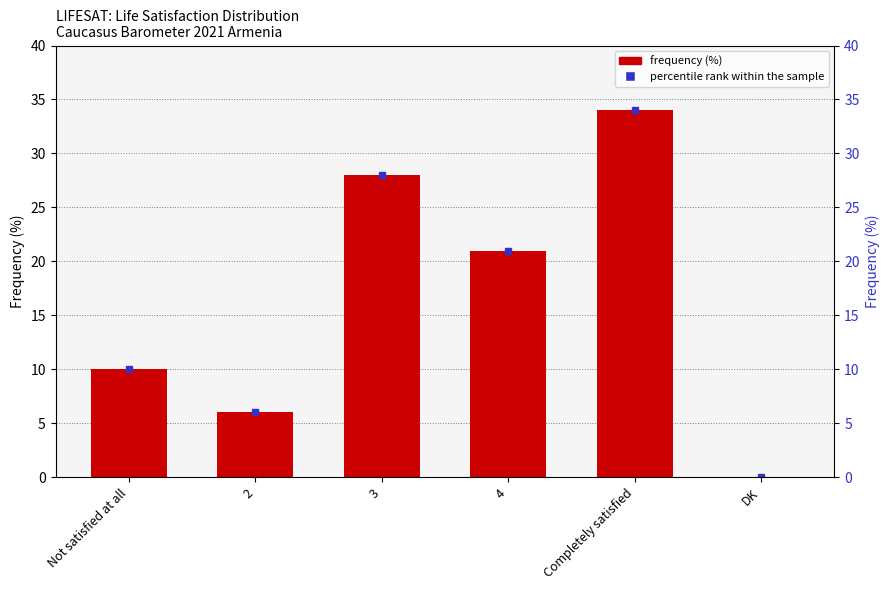

Which category has the lowest value across all series?

DK